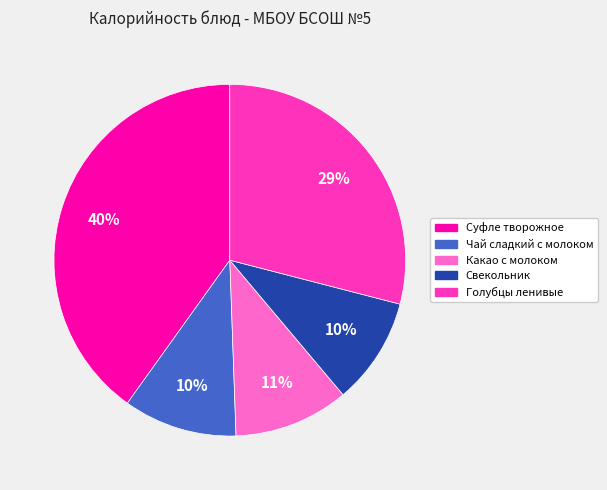

Which category has the biggest portion of the pie?

Суфле творожное